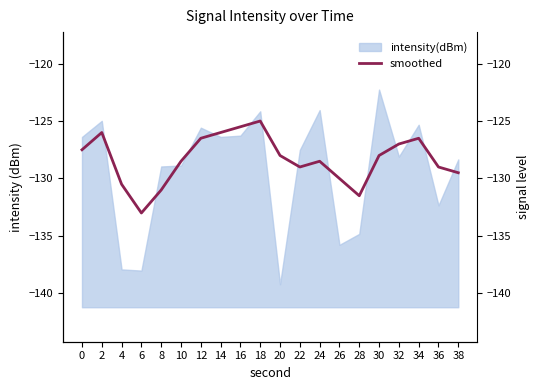

What is the difference between the values at 6 and 38?

3.5